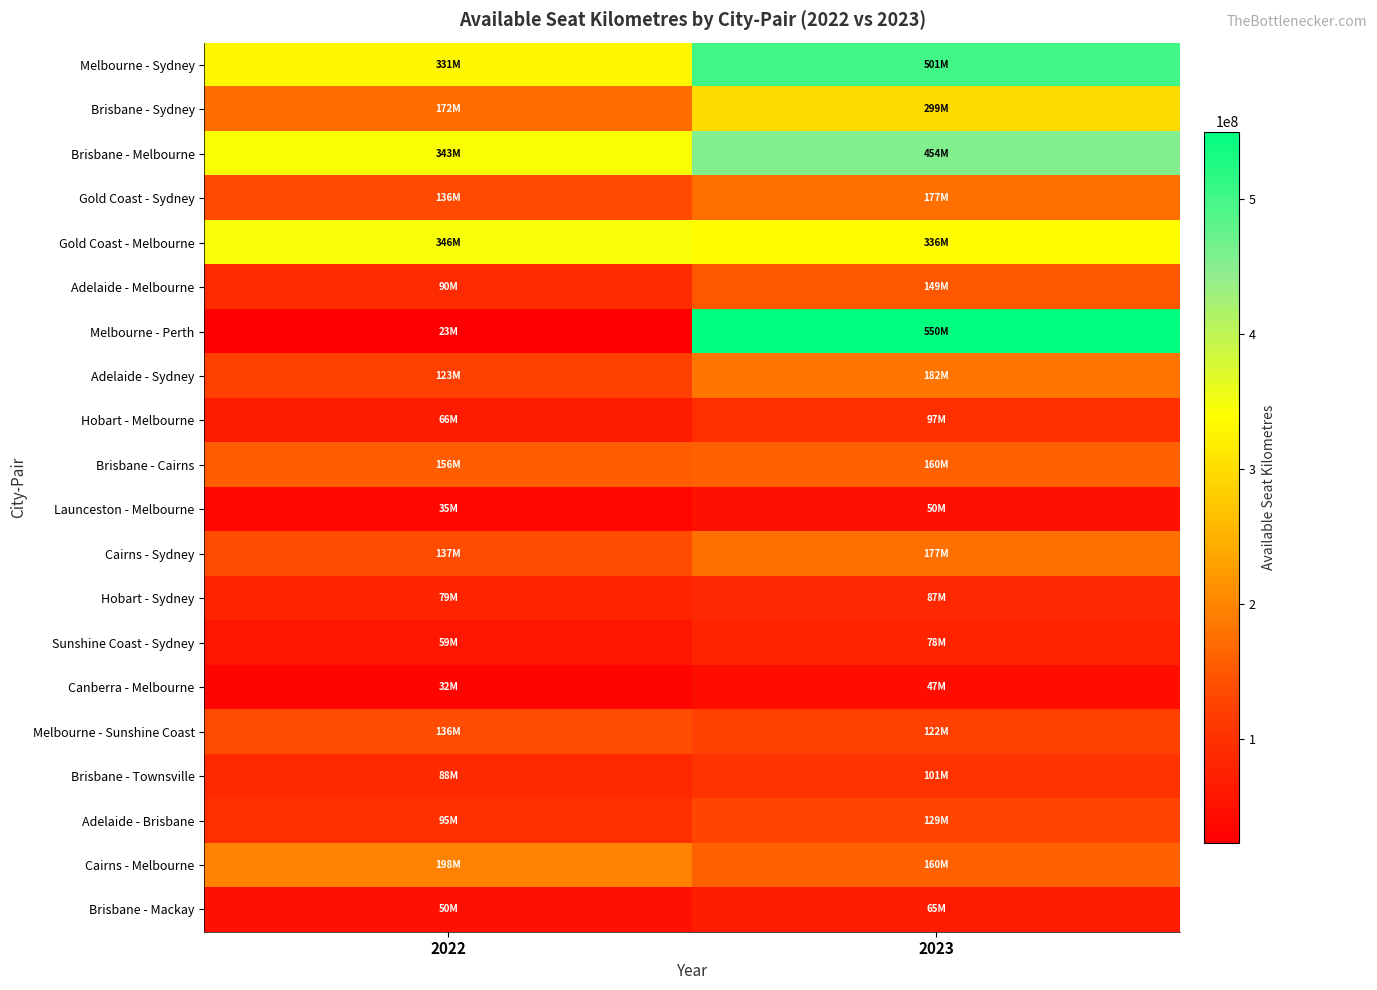

What is the greatest value displayed?

549945792